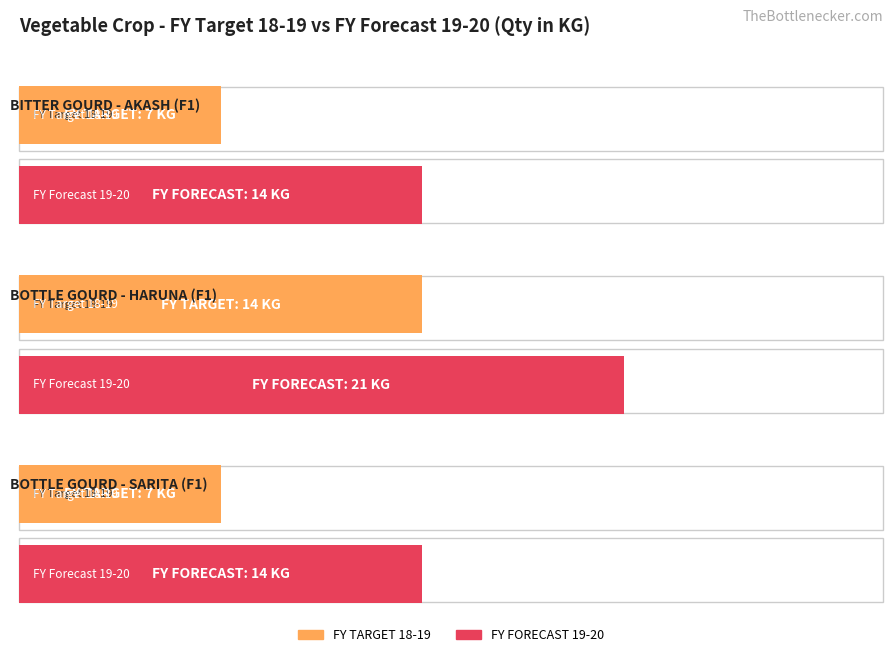

What is the label of the 3rd bar from the right?

BOTTLE GOURD - SARITA